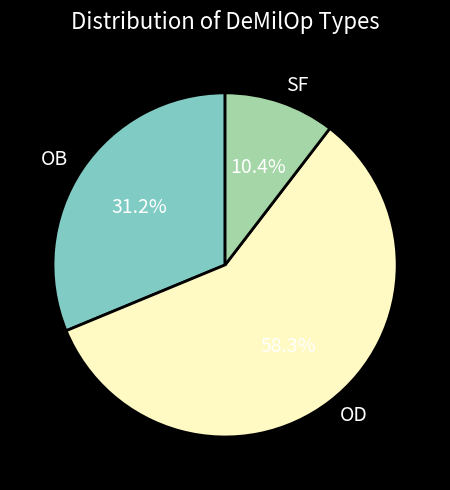

What percentage is the OD slice, to the nearest percent?

58%